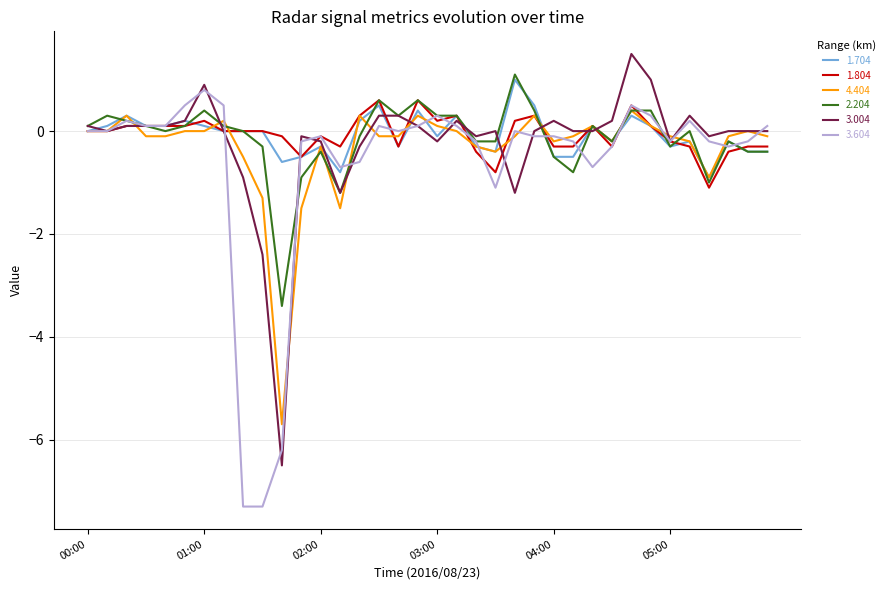

What is the average value of the 3.604 series?

-0.6